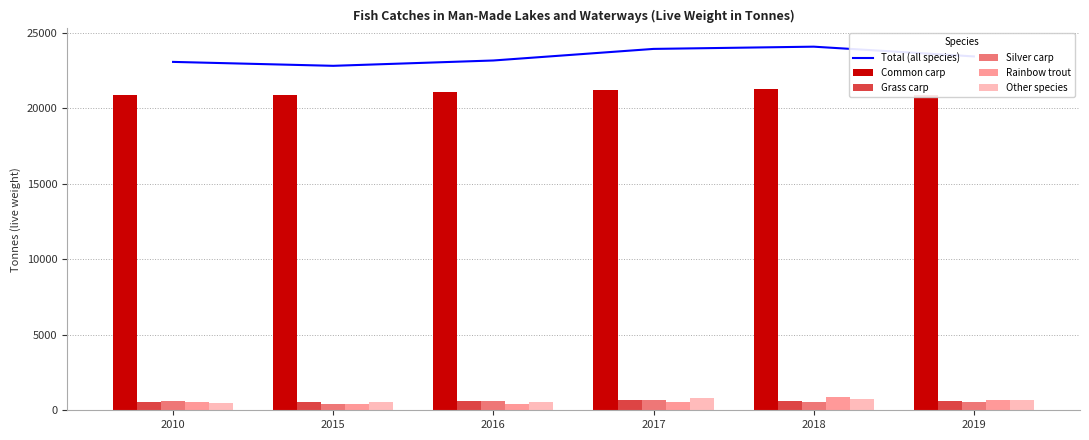

What is the highest value of the Rainbow trout series?

853